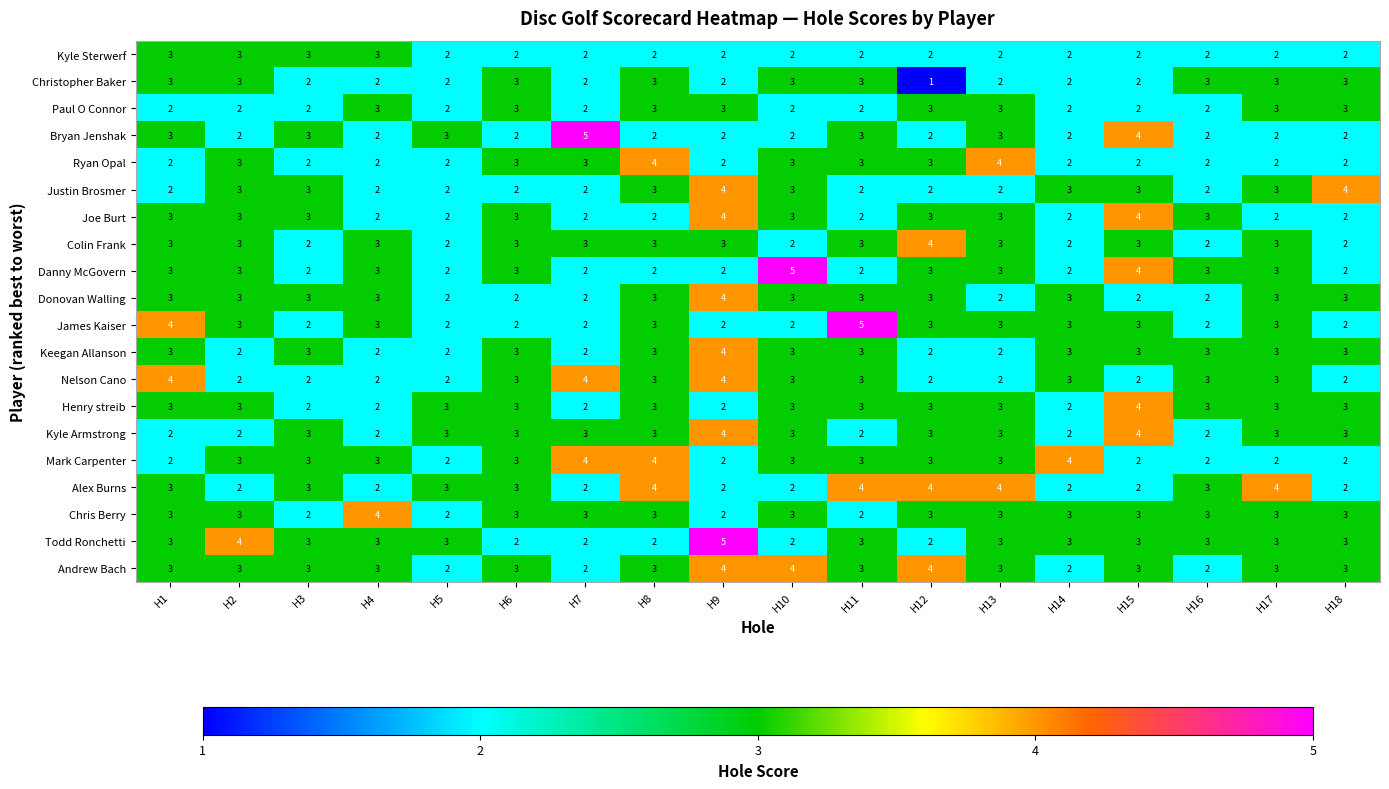

What is the maximum value shown in the chart?

5